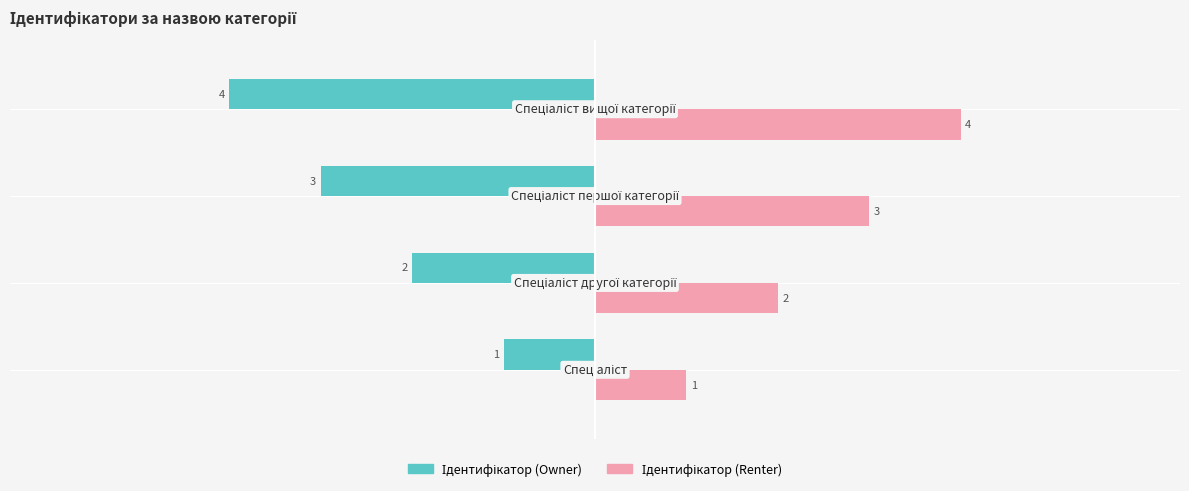

At how many categories does at least one series exceed -3?

4